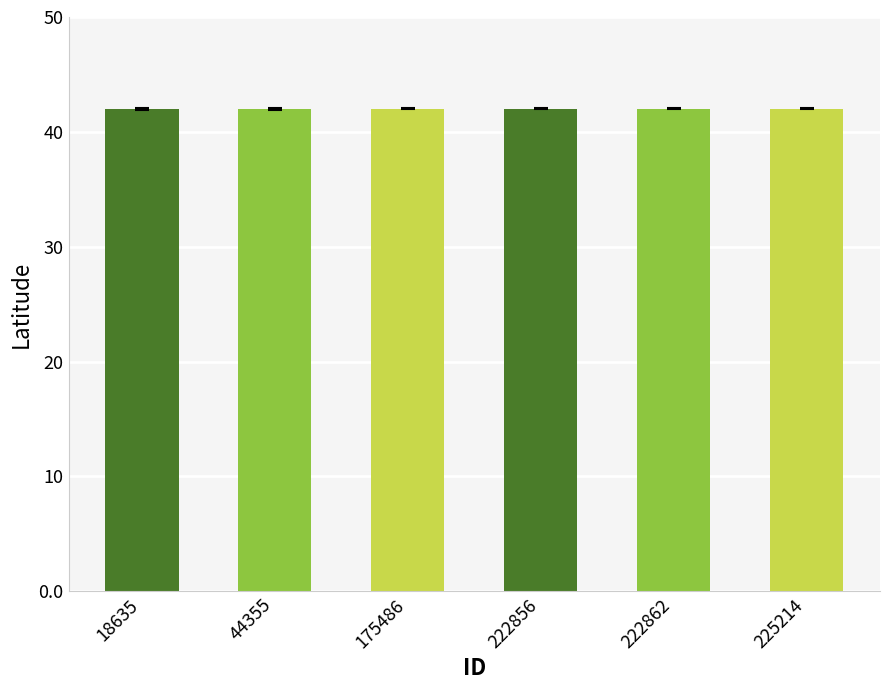

Approximately how many times larger is the value at 222862 compared to 44355?

1.0